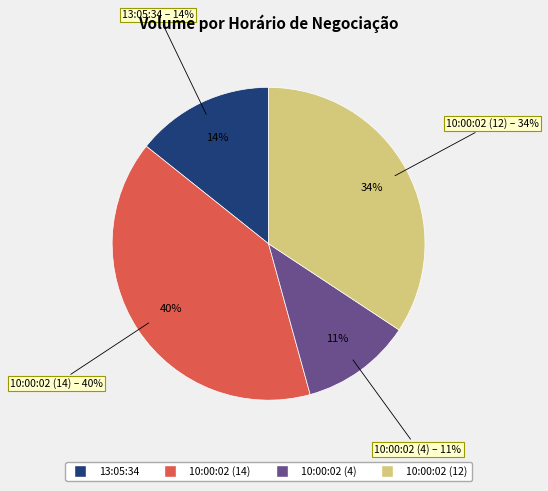

Which slice is the largest?

10:00:02 (14)